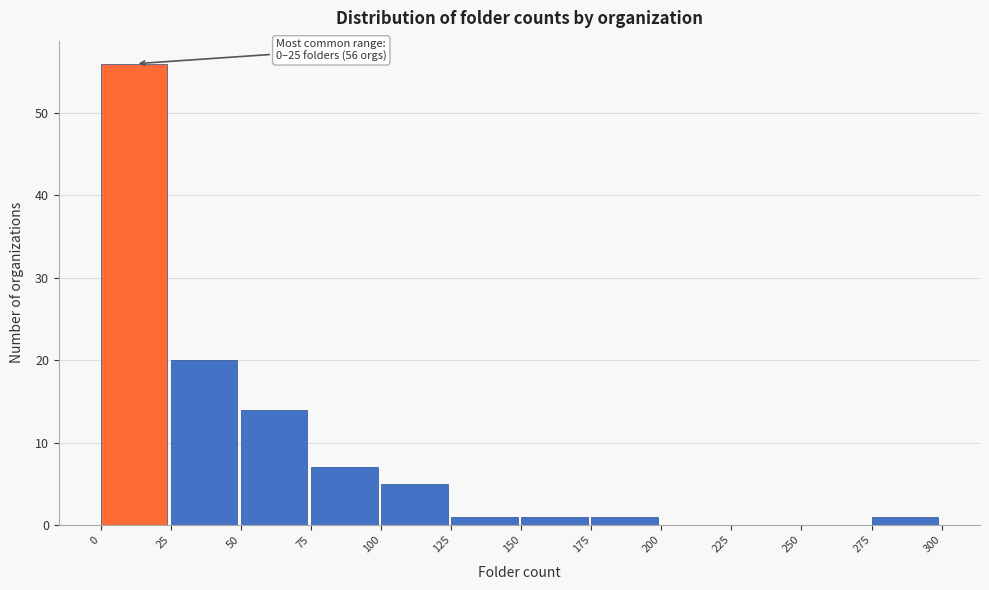

Over which range of the x-axis is the bar tallest?

0 to 25